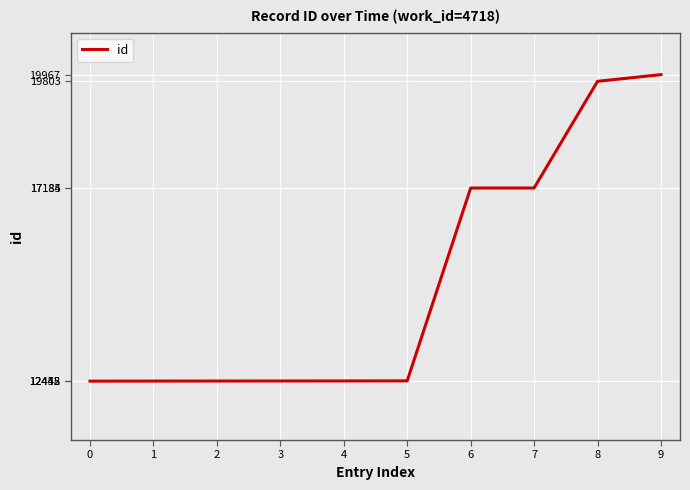

The value at 4 is 12450. True or false?

True